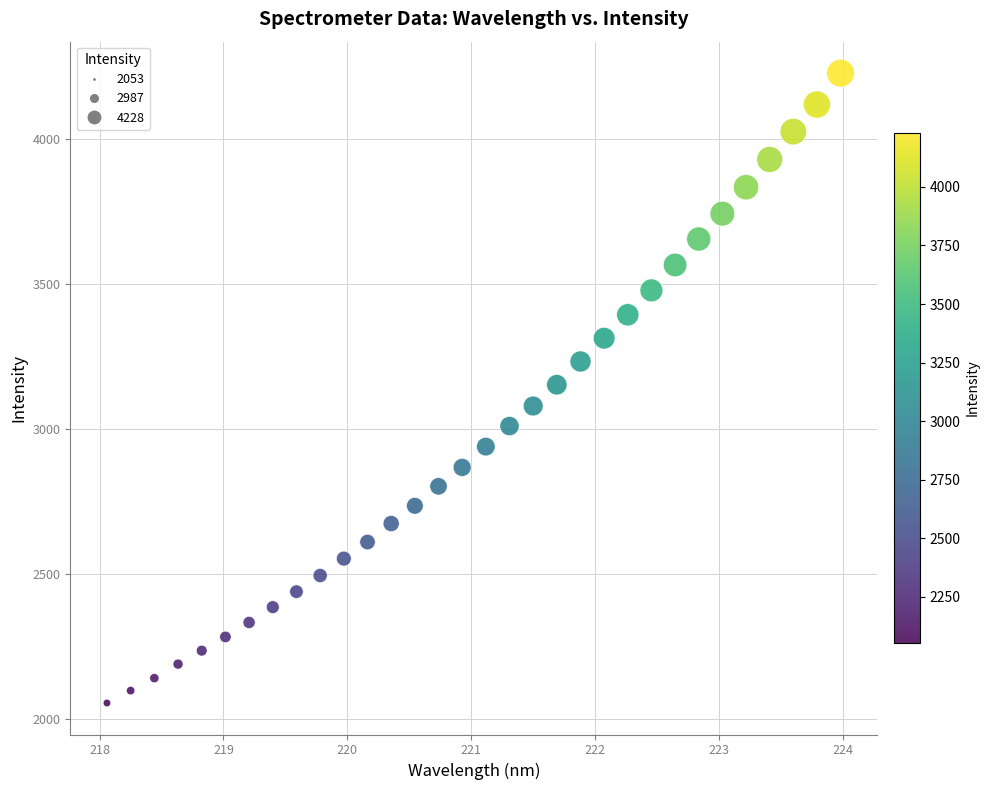

What is the range of X values (max minus min)?

5.9